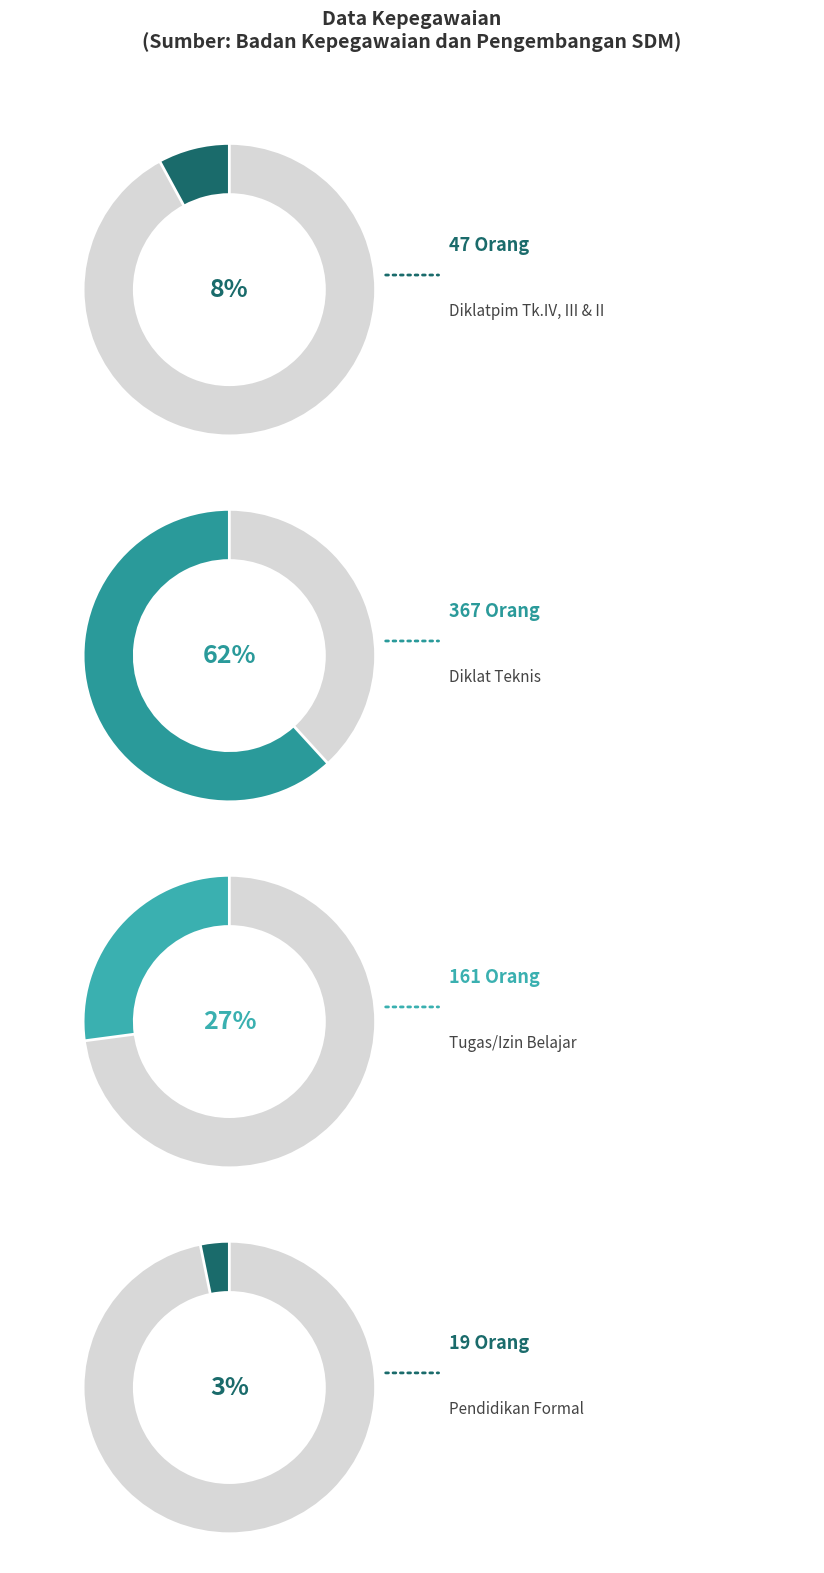

Is it true that Pegawai yang mengikuti tugas belajar/izin belajar is 15% of the pie?

False